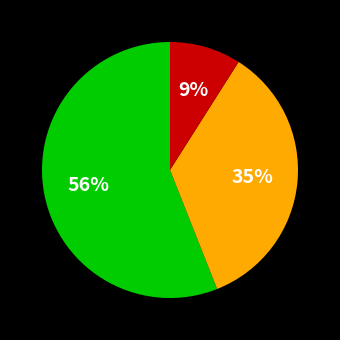

To the nearest percent, what is the average slice percentage?

33%